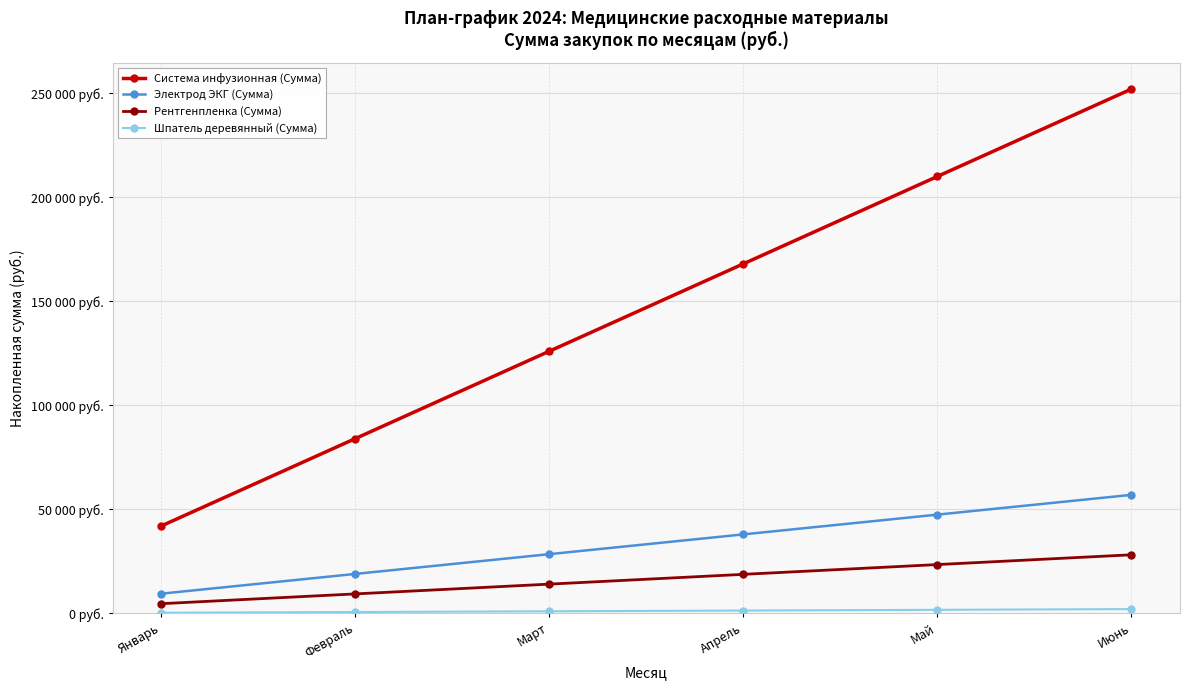

True or false: Система инфузионная (Сумма) and Рентгенпленка (Сумма) intersect in this chart.

False